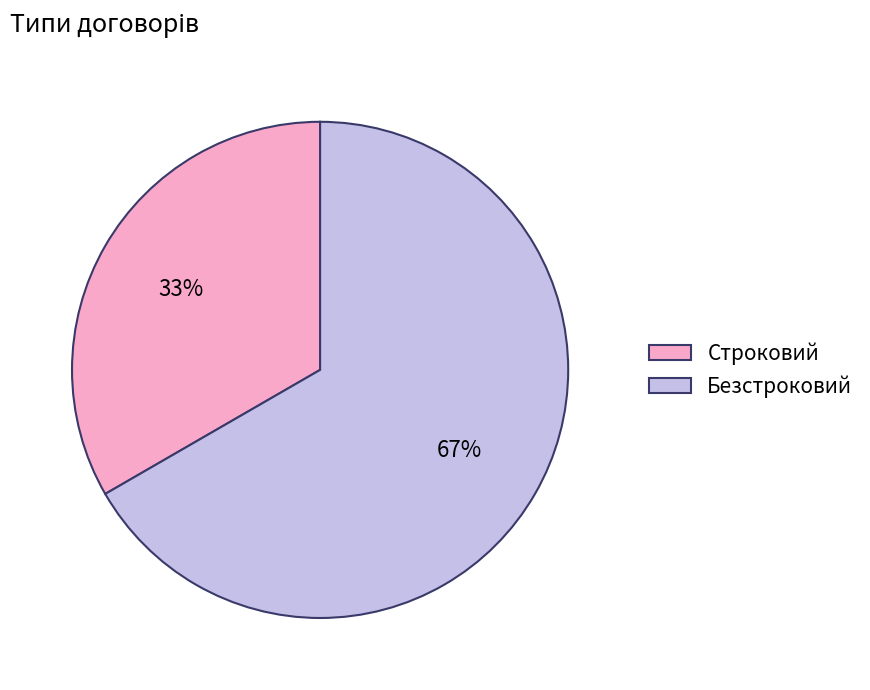

What is the largest slice in the pie chart?

Безстроковий